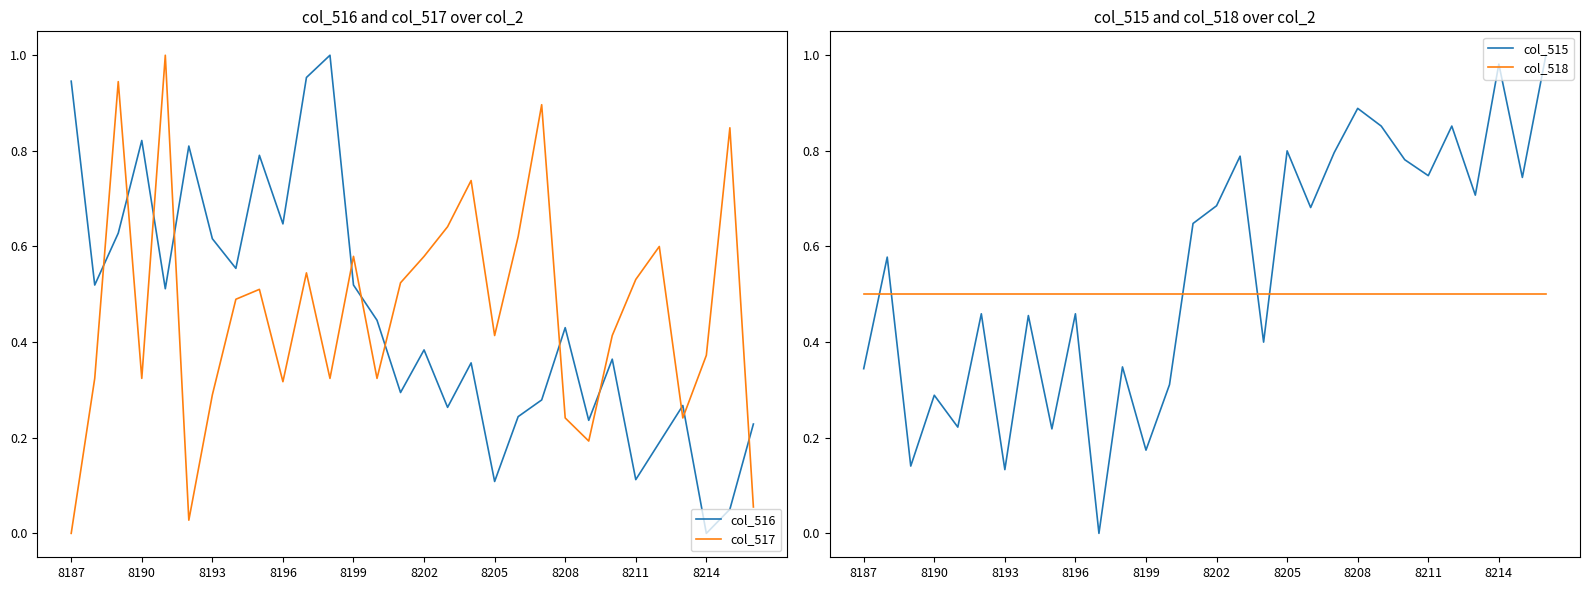

True or false: col_516 and col_517 cross at least once.

True